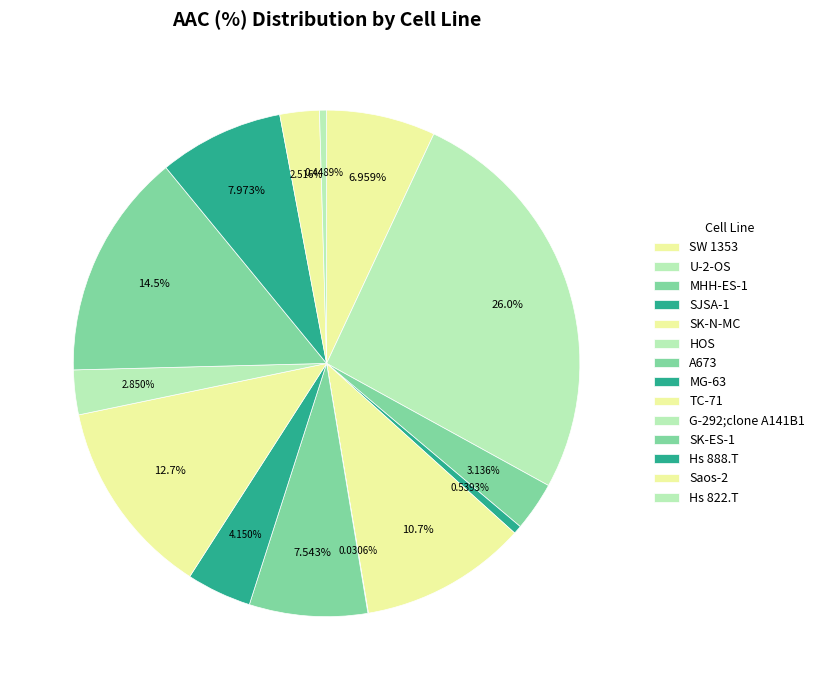

The Hs 822.T slice represents 1% of the pie. True or false?

False